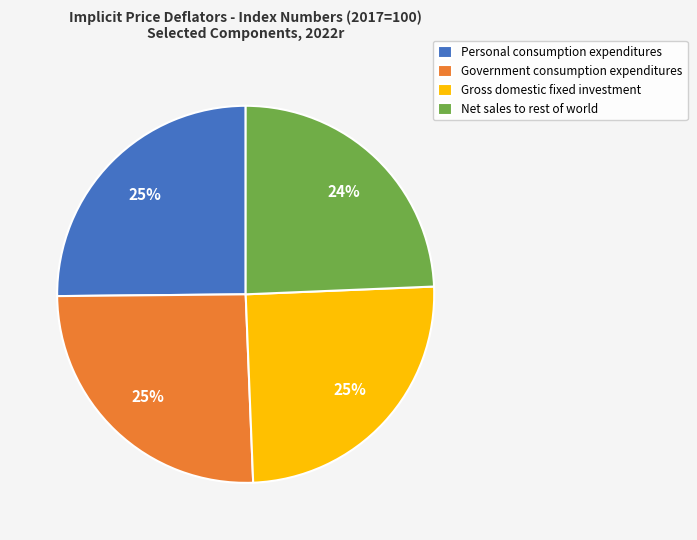

Approximately how many times larger is the value at Personal consumption expenditures compared to Net sales to rest of world?

1.0